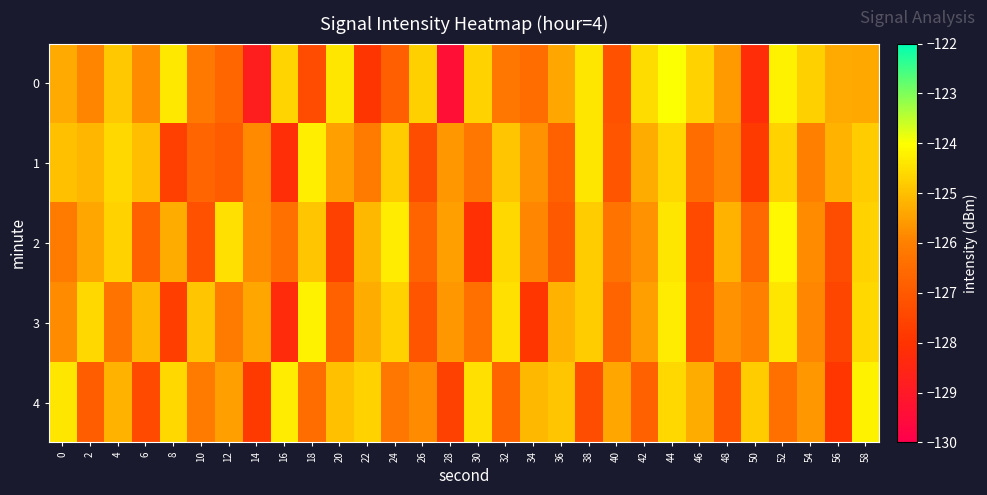

Reading left to right, list all the values displayed in this chart.

0: 0=-125.3	2=-125.9	4=-124.9	6=-125.8	8=-124.4	10=-126.2	12=-126.6	14=-128.8	16=-124.7	18=-127.3	20=-124.4	22=-127.9	24=-126.8	26=-124.7	28=-129.4	30=-124.7	32=-126.2	34=-126.5	36=-125.4	38=-124.4	40=-127.2	42=-124.5	44=-124.0	46=-124.7	48=-125.6	50=-128.2	52=-124.2	54=-124.7	56=-125.3	58=-125.4
1: 0=-125.0	2=-125.1	4=-124.6	6=-125.0	8=-127.7	10=-126.7	12=-126.9	14=-125.8	16=-128.2	18=-124.3	20=-125.5	22=-126.1	24=-124.8	26=-127.3	28=-125.6	30=-126.2	32=-124.9	34=-125.7	36=-126.8	38=-124.4	40=-127.1	42=-125.3	44=-124.6	46=-126.5	48=-125.9	50=-127.8	52=-124.7	54=-126.0	56=-125.2	58=-124.8
2: 0=-126.1	2=-125.4	4=-124.7	6=-126.8	8=-125.3	10=-127.2	12=-124.5	14=-125.8	16=-126.4	18=-124.9	20=-127.6	22=-125.1	24=-124.3	26=-126.7	28=-125.5	30=-128.1	32=-124.6	34=-125.9	36=-127.0	38=-124.8	40=-126.3	42=-125.7	44=-124.4	46=-127.4	48=-125.2	50=-126.6	52=-124.1	54=-125.8	56=-127.3	58=-124.7
3: 0=-125.8	2=-124.6	4=-126.3	6=-125.1	8=-127.7	10=-124.9	12=-126.1	14=-125.4	16=-128.3	18=-124.2	20=-126.8	22=-125.3	24=-124.7	26=-127.1	28=-125.6	30=-126.4	32=-124.5	34=-127.9	36=-125.2	38=-124.8	40=-126.7	42=-125.5	44=-124.3	46=-127.2	48=-125.7	50=-126.0	52=-124.4	54=-125.9	56=-127.5	58=-124.6
4: 0=-124.4	2=-126.9	4=-125.2	6=-127.4	8=-124.6	10=-126.1	12=-125.5	14=-127.8	16=-124.3	18=-126.5	20=-125.0	22=-124.7	24=-126.2	26=-125.8	28=-127.6	30=-124.5	32=-126.7	34=-125.1	36=-124.9	38=-127.3	40=-125.4	42=-126.8	44=-124.6	46=-125.3	48=-127.1	50=-124.8	52=-126.4	54=-125.6	56=-127.9	58=-124.2